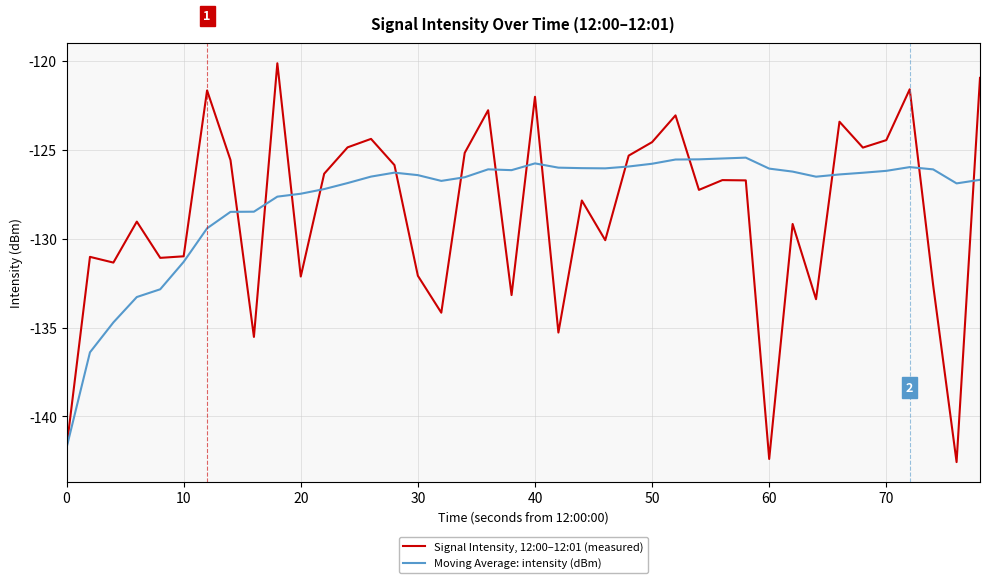

What is the maximum value shown in the chart?

-120.1